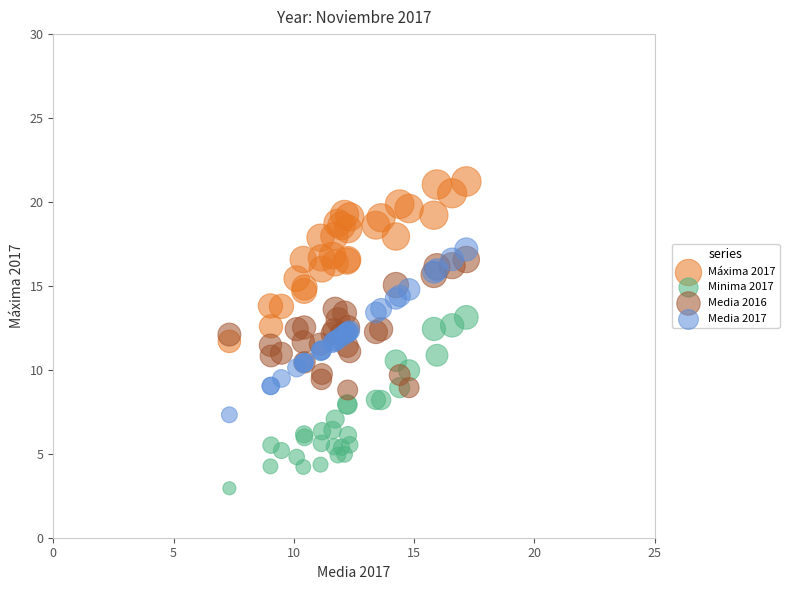

What is the X range (max minus min) for the scatter plot?

9.9